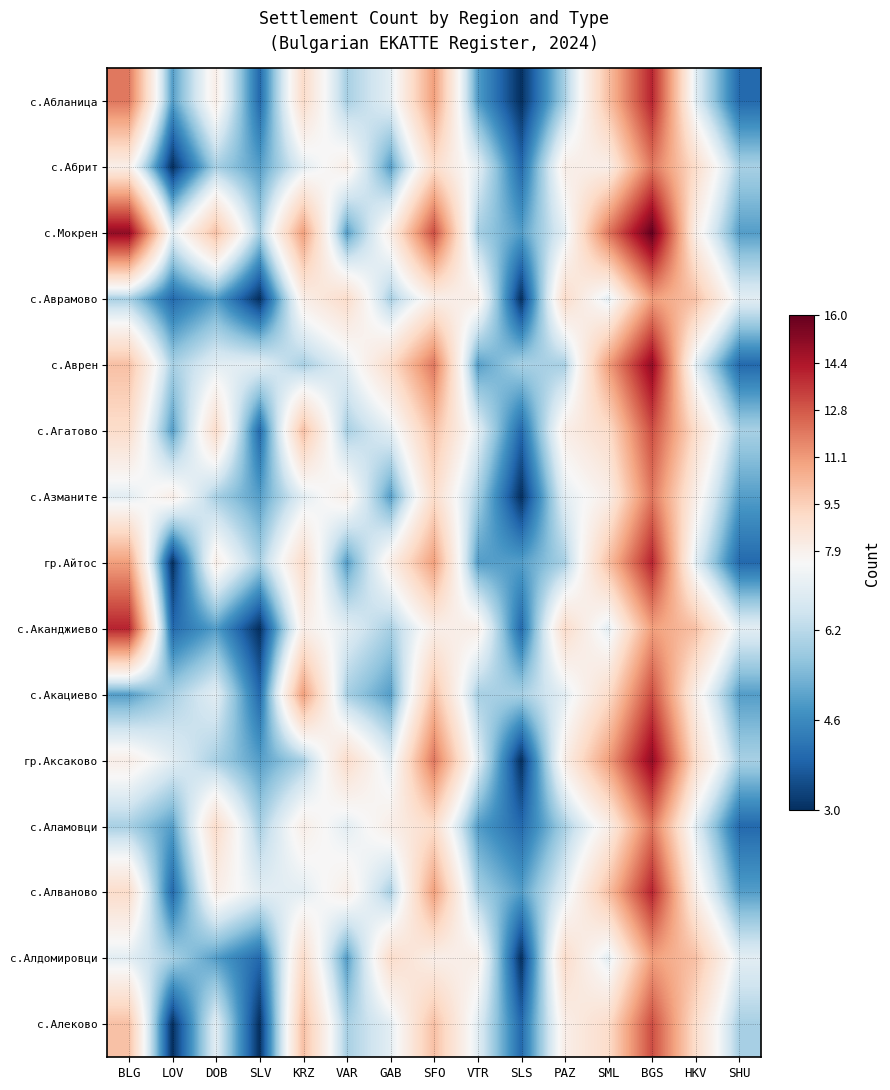

Which series has the largest total across all categories?

с.Мокрен